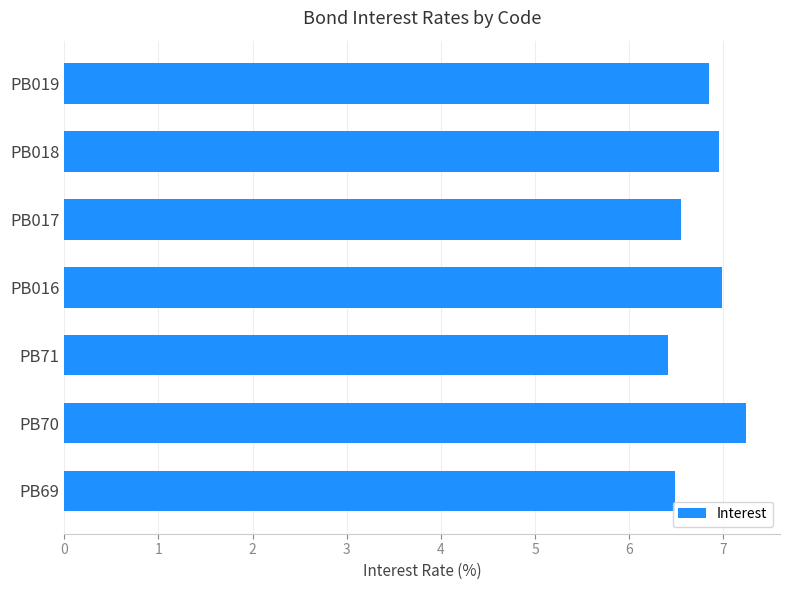

Which label corresponds to the largest value in the chart?

PB70